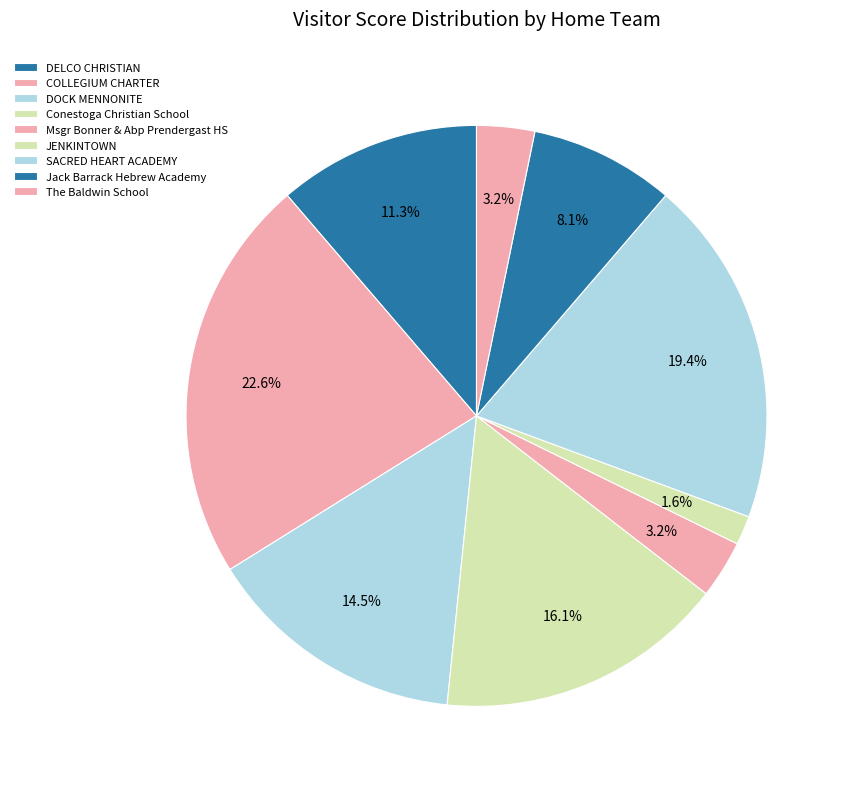

Does SACRED HEART ACADEMY represent more than half of the total?

No